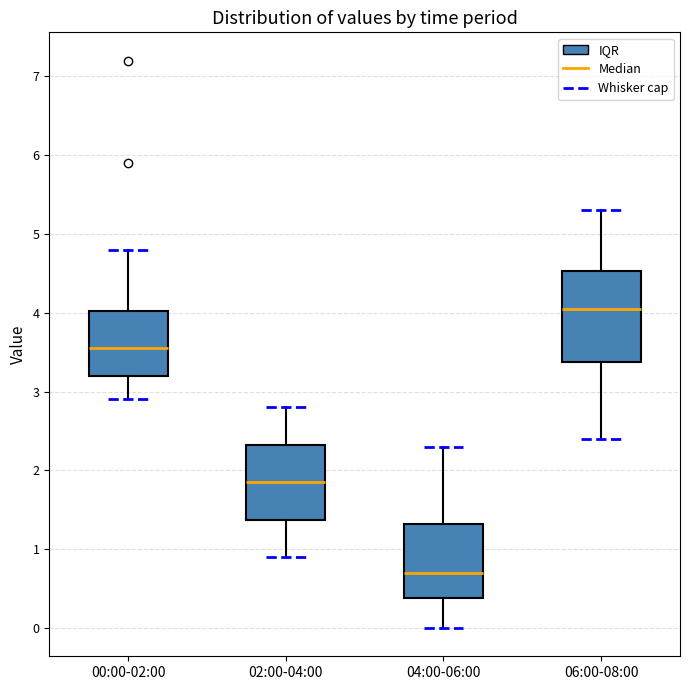

Comparing the boxes themselves (not the whiskers), which one is the tallest?

06:00-08:00